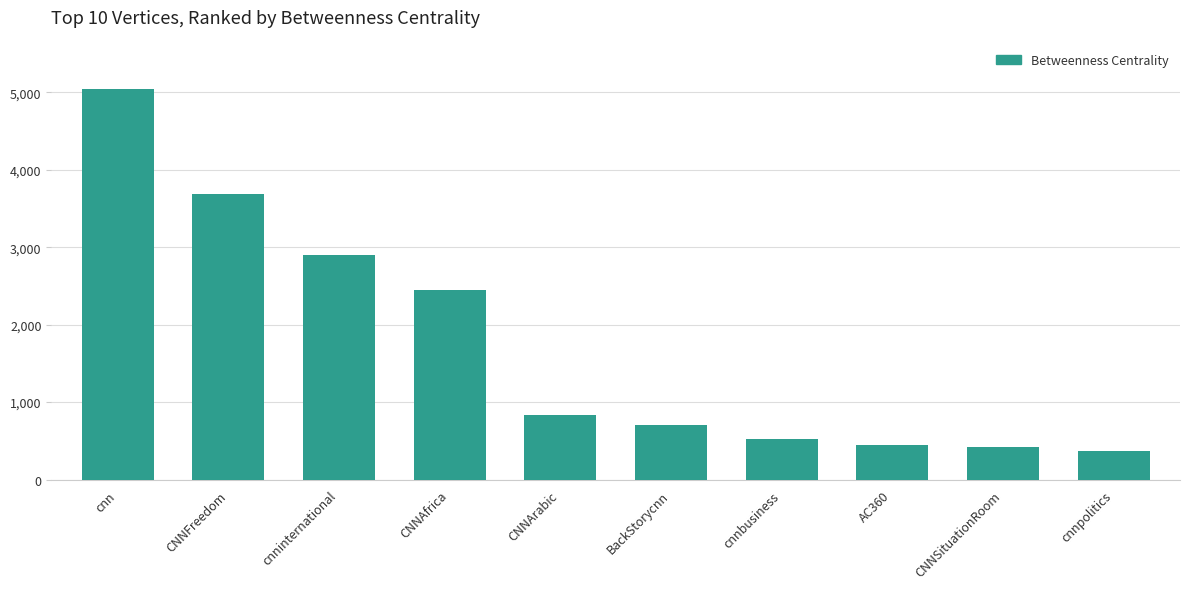

Are the bars horizontal?

No